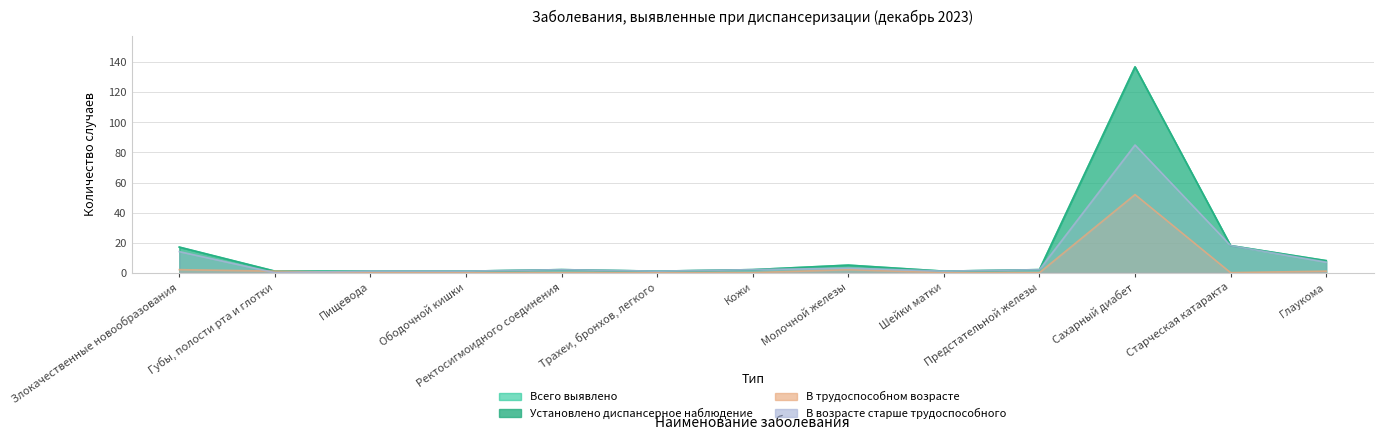

Is it true that Всего выявлено equals 5 at Молочной железы?

True